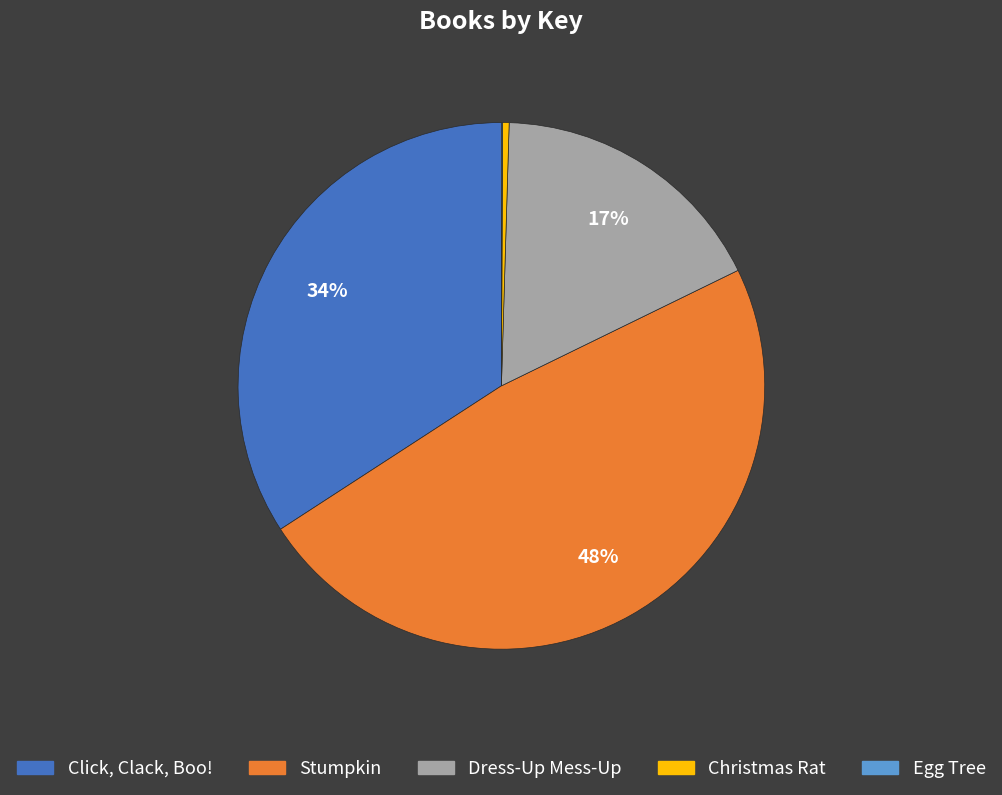

Is it true that Dress-Up Mess-Up is 7% of the pie?

False